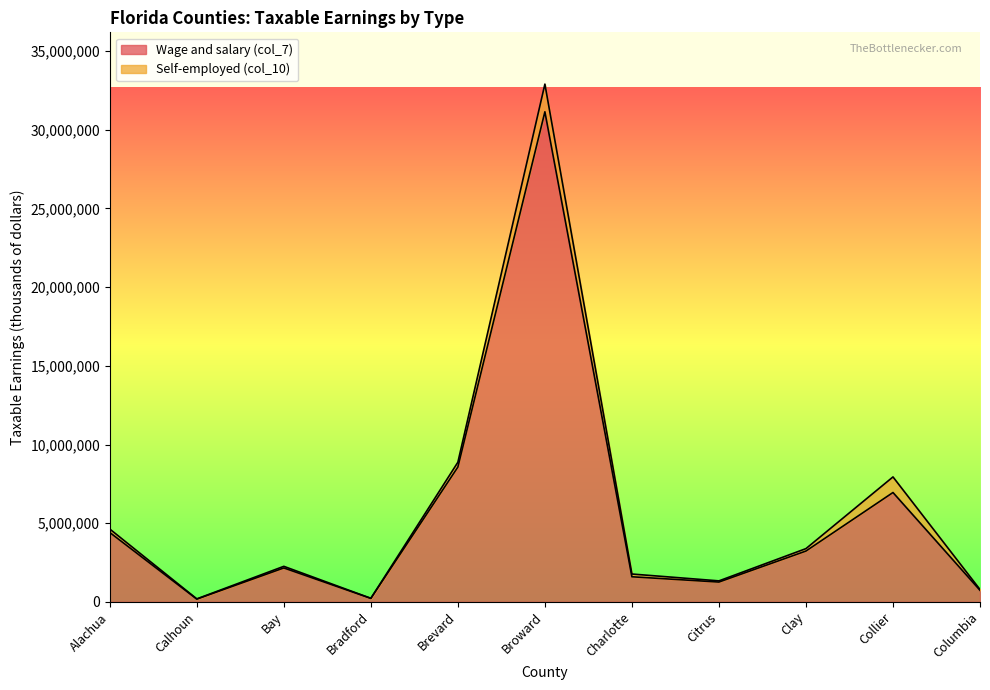

Which has a higher value, Bay or Bradford?

Bay